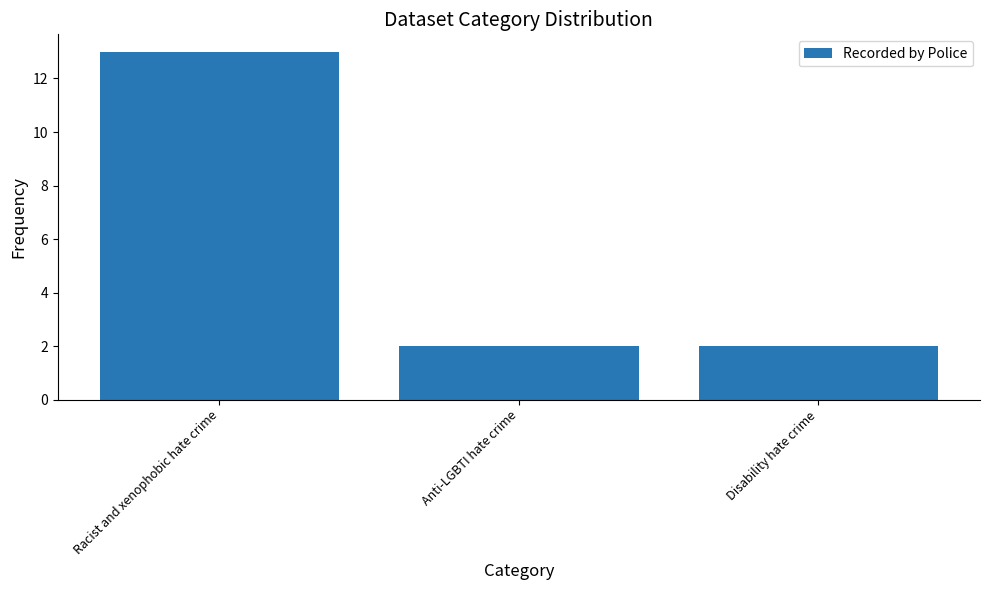

Reading left to right, what are all the values shown in this chart?

13	2	2